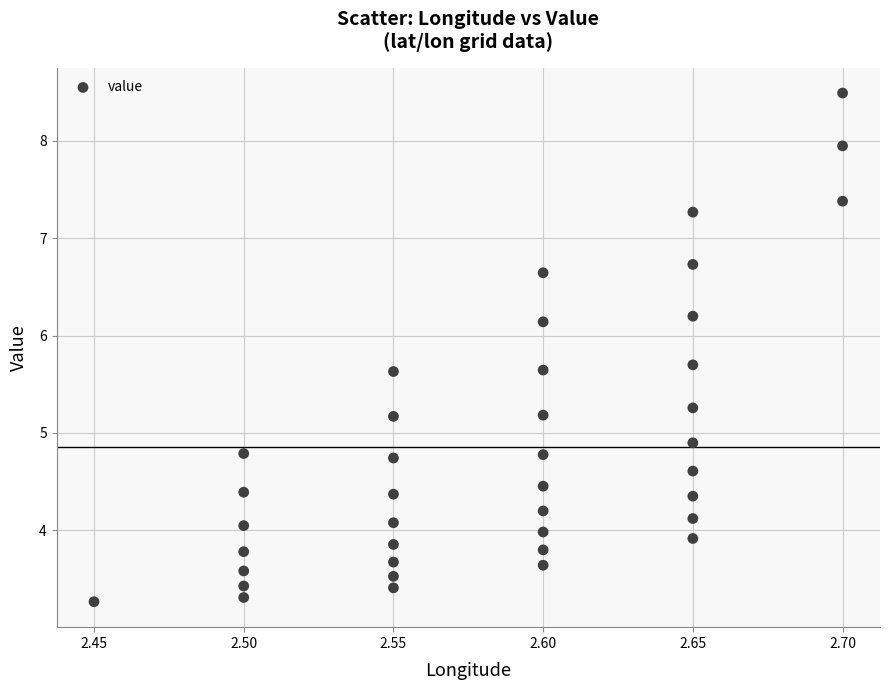

What Y value in the scatter plot is closest to 5?

4.9